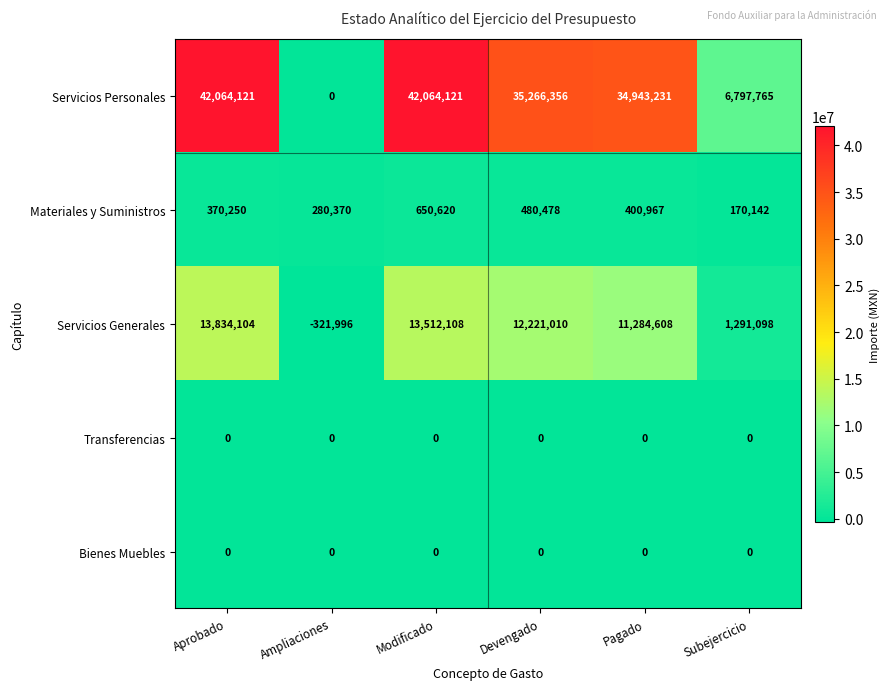

What is the difference between the Servicios Generales values at Modificado and Pagado?

2227500